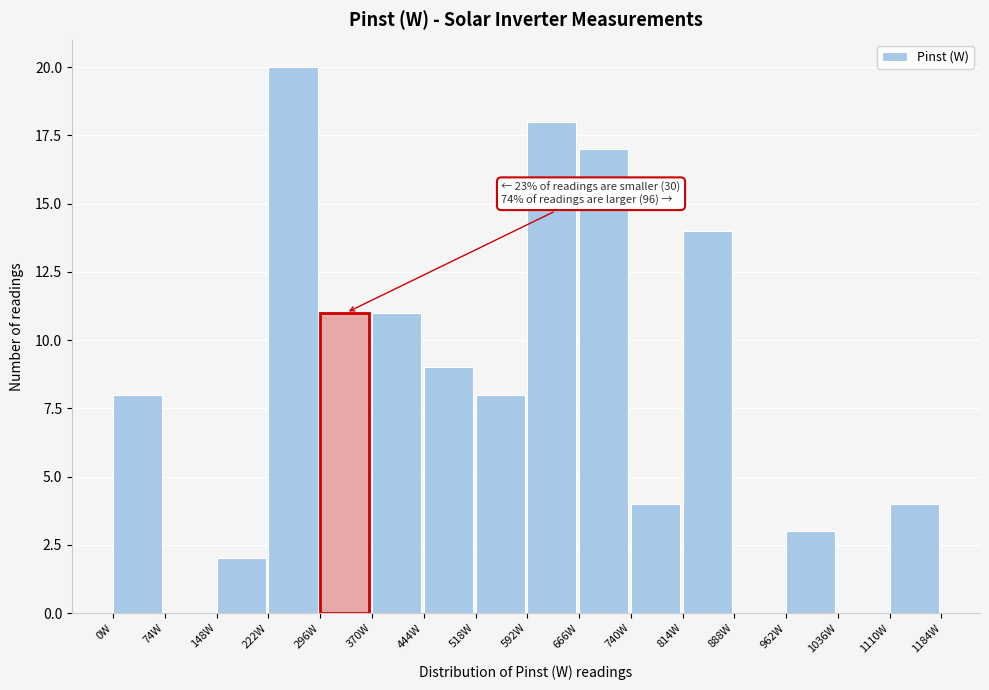

Over which range of the x-axis is the bar tallest?

222 to 296